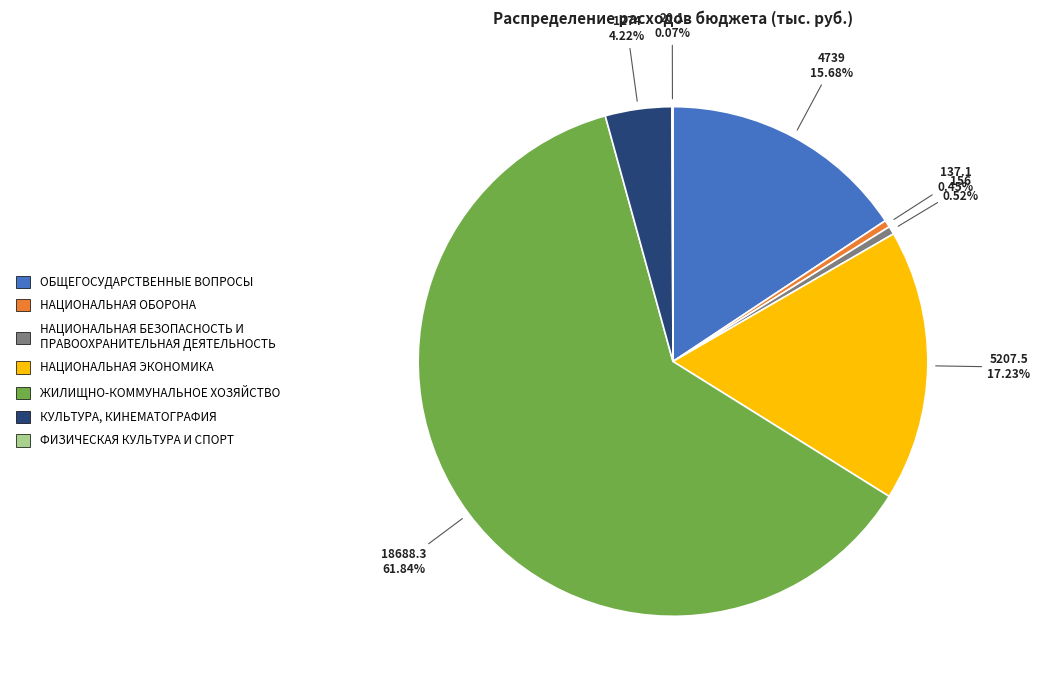

Which category has the biggest portion of the pie?

ЖИЛИЩНО-КОММУНАЛЬНОЕ ХОЗЯЙСТВО